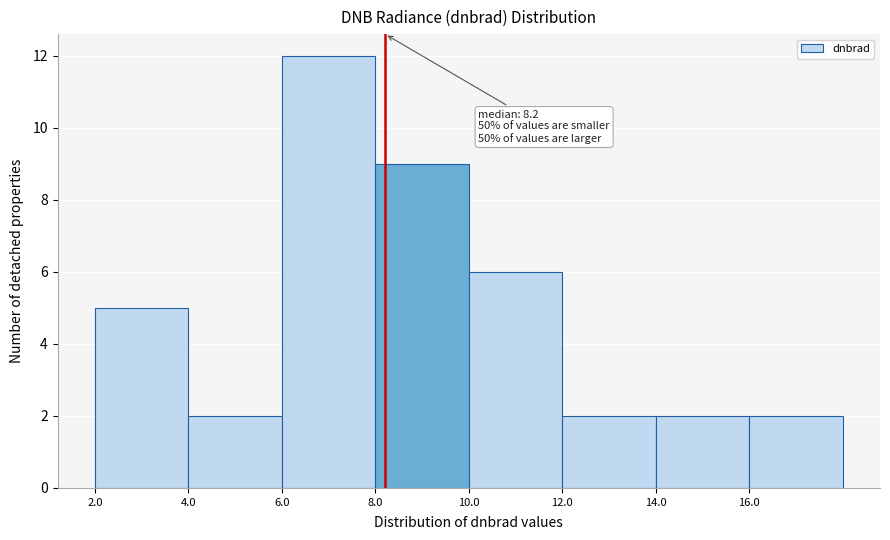

Which range on the x-axis has the tallest bar?

6 to 8